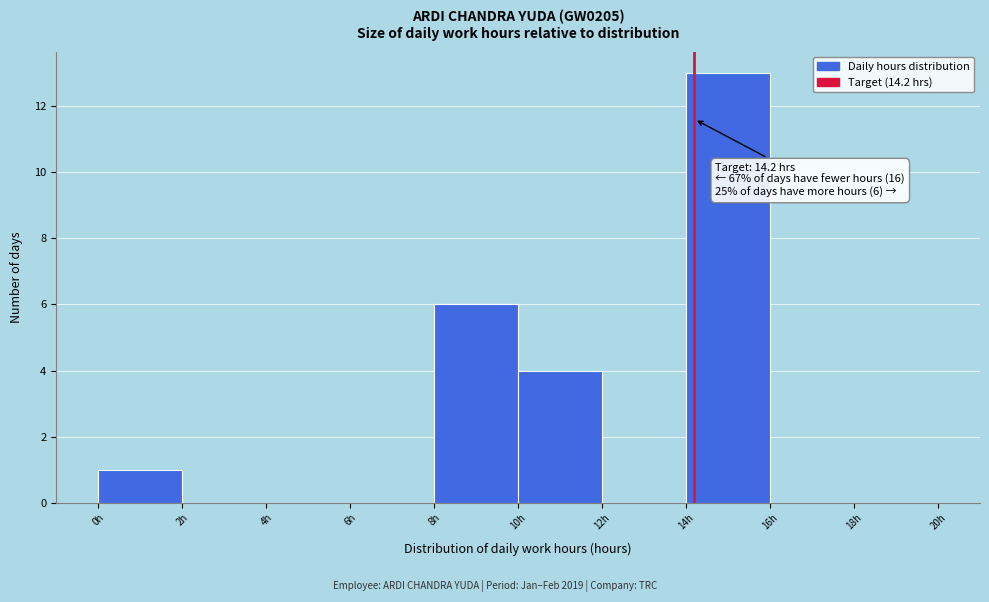

Over which range of the x-axis is the bar tallest?

14 to 16